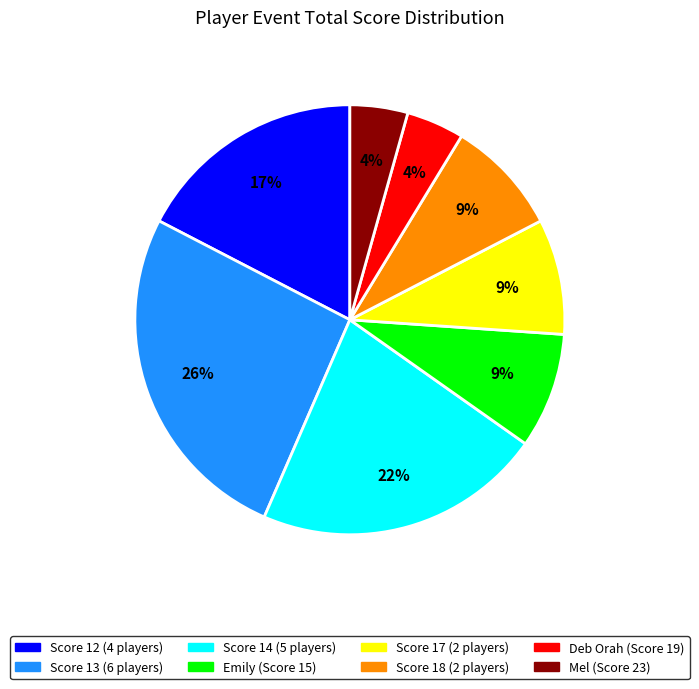

To the nearest percent, what is the combined percentage of Score 13 (6 players) and Score 14 (5 players)?

48%